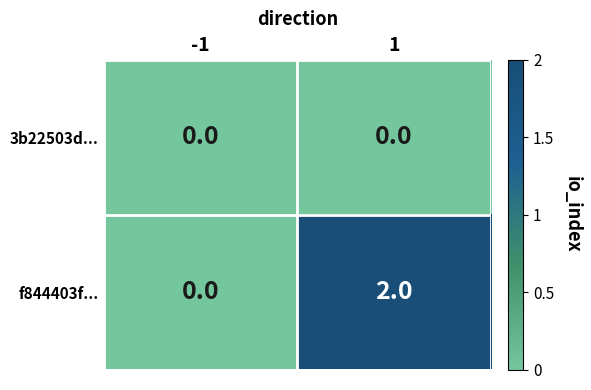

Rank the series by their average value, from highest to lowest.

f844403f..., 3b22503d...